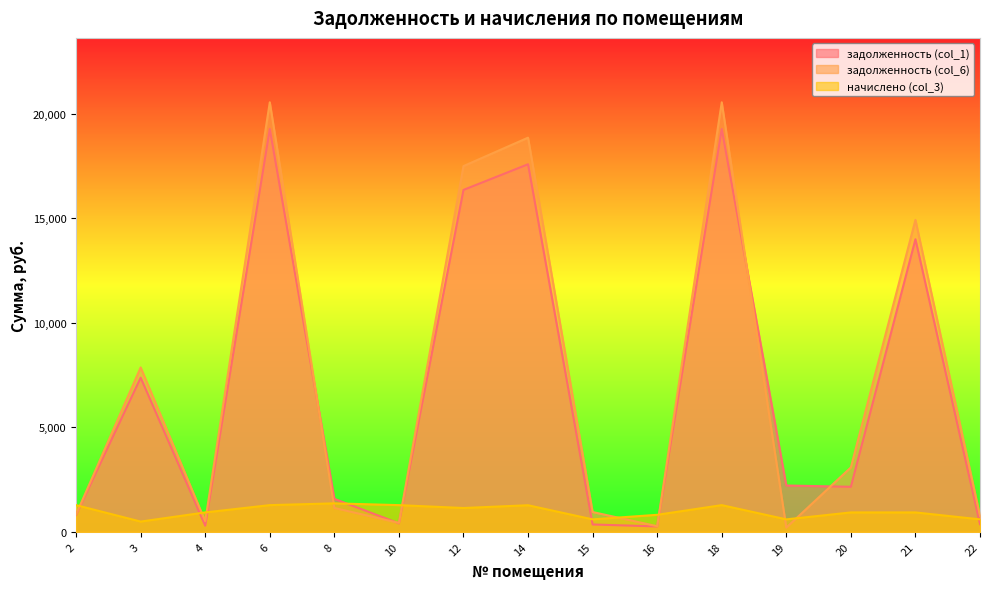

Reading right to left, extract all data points from this chart.

задолженность (col_1): 365.0	13987.6	2153.0	2214.0	19260.0	256.7	351.1	17574.4	16348.0	404.2	1576.0	19260.0	294.3	7368.8	810.4
задолженность (col_6): 761.4	14914.7	3080.1	198.4	20535.8	267.8	946.5	18845.0	17485.9	425.2	1140.8	20535.8	506.4	7858.7	831.1
начислено (col_3): 595.4	927.1	927.1	595.4	1275.8	813.1	595.4	1270.7	1138.0	1275.8	1360.8	1275.8	927.1	489.9	1275.8